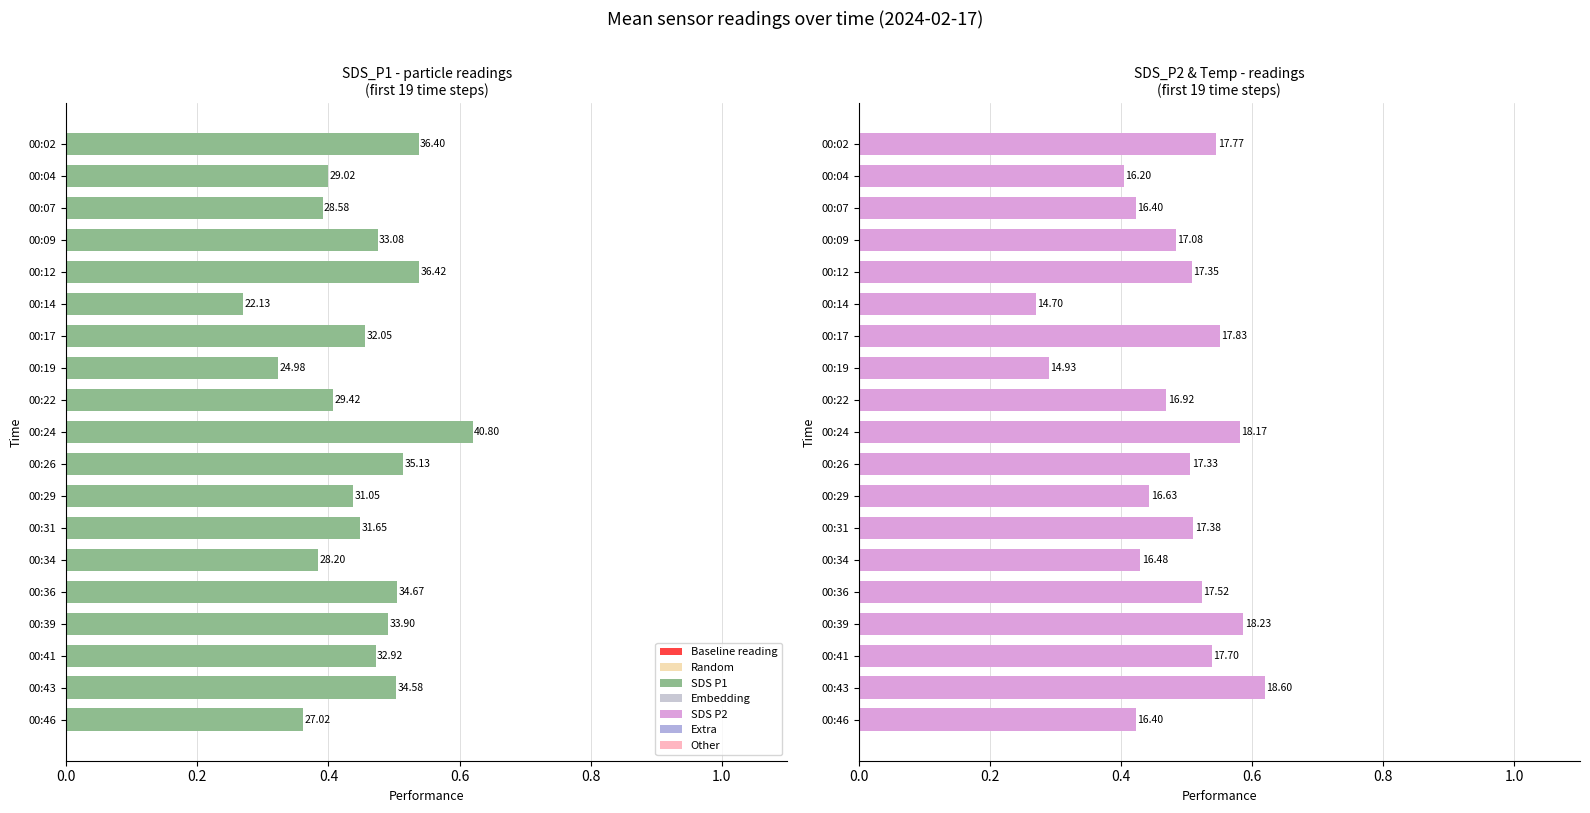

True or false: SDS_P2 has a value of 0.7 at 00:34.

False